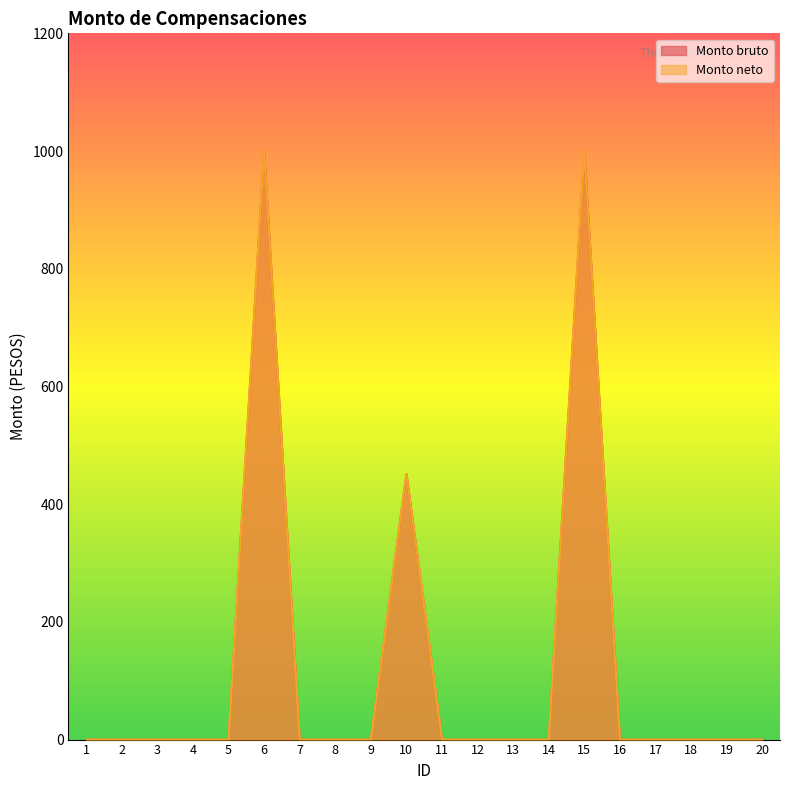

Reading left to right, what are all the values shown in this chart?

Monto bruto: 1=0	2=0	3=0	4=0	5=0	6=1000	7=0	8=0	9=0	10=451	11=0	12=0	13=0	14=0	15=1000	16=0	17=0	18=0	19=0	20=0
Monto neto: 1=0	2=0	3=0	4=0	5=0	6=1000	7=0	8=0	9=0	10=451	11=0	12=0	13=0	14=0	15=1000	16=0	17=0	18=0	19=0	20=0